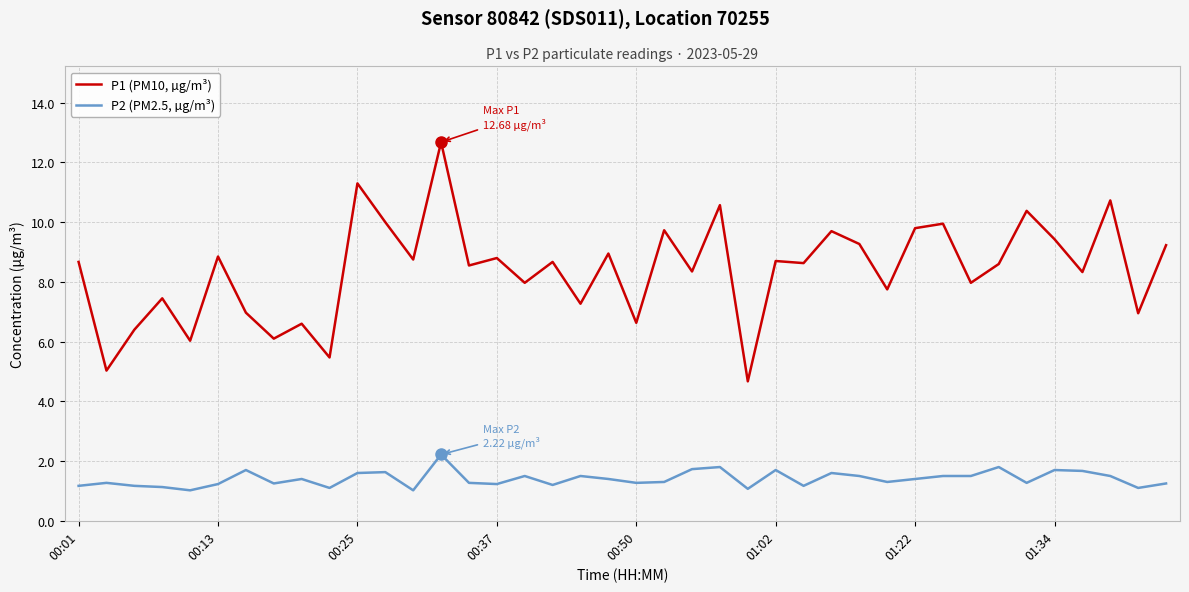

What is the maximum value for P2 (PM2.5, µg/m³)?

2.2